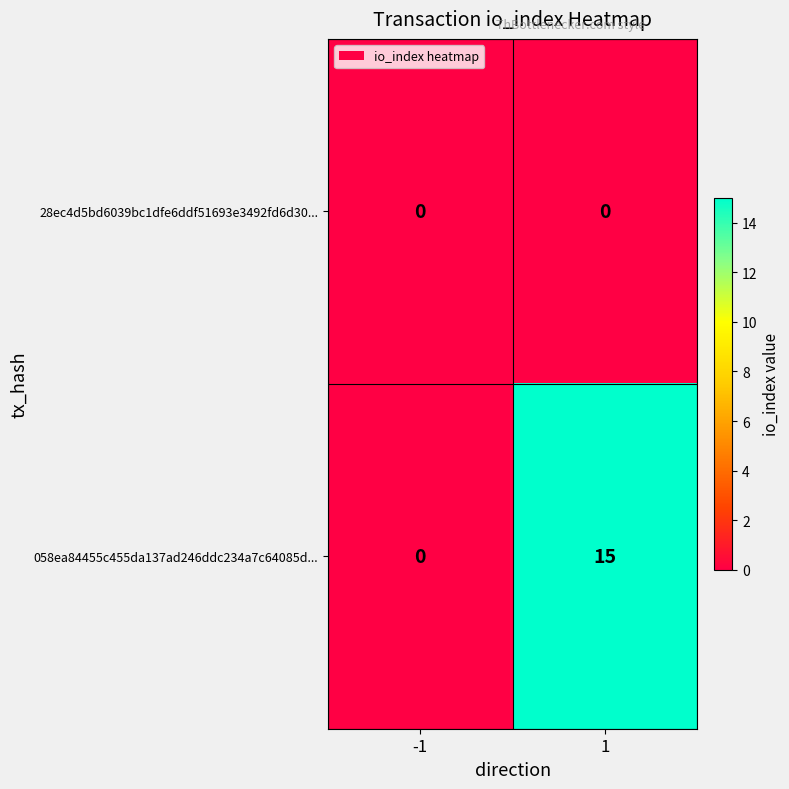

Is it true that 058ea84455c455da137ad246ddc234a7c64085d... equals 23 at 1?

False